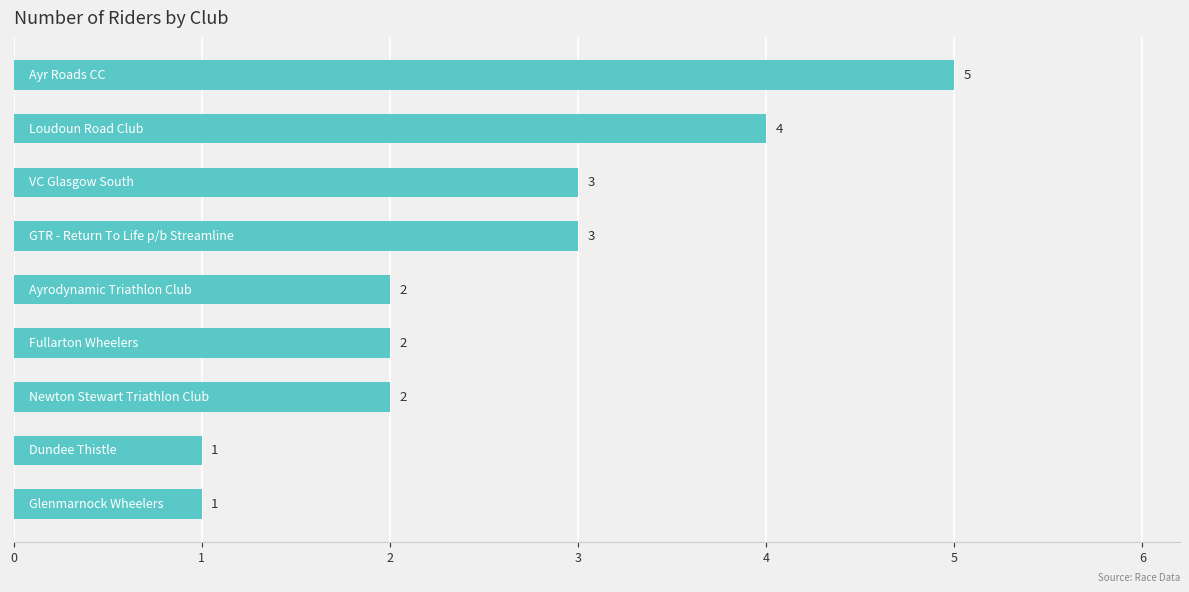

What is the value of the 3rd bar from the top?

3